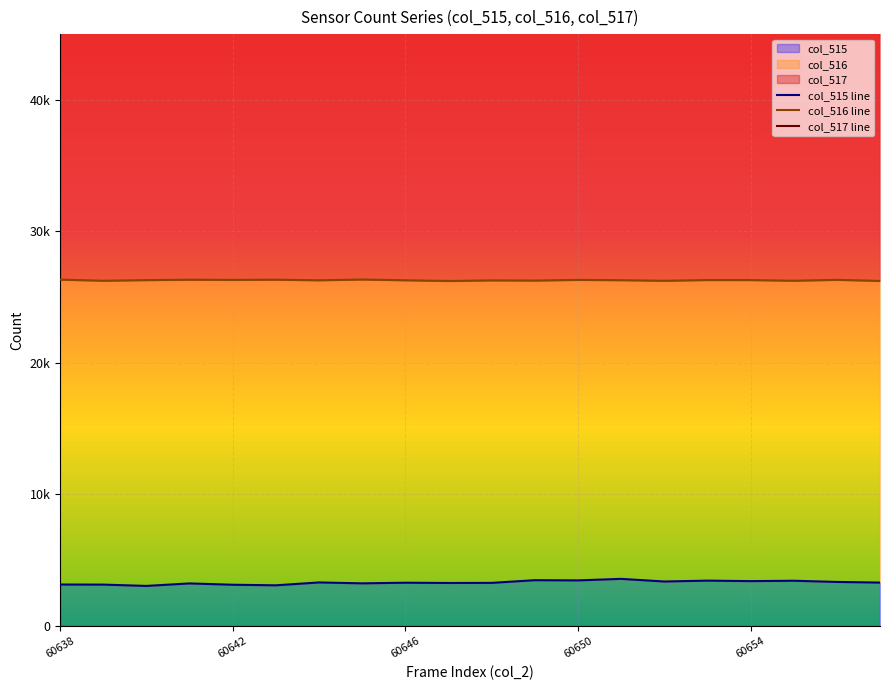

What is the spread (max minus min) of values at 11?

62057